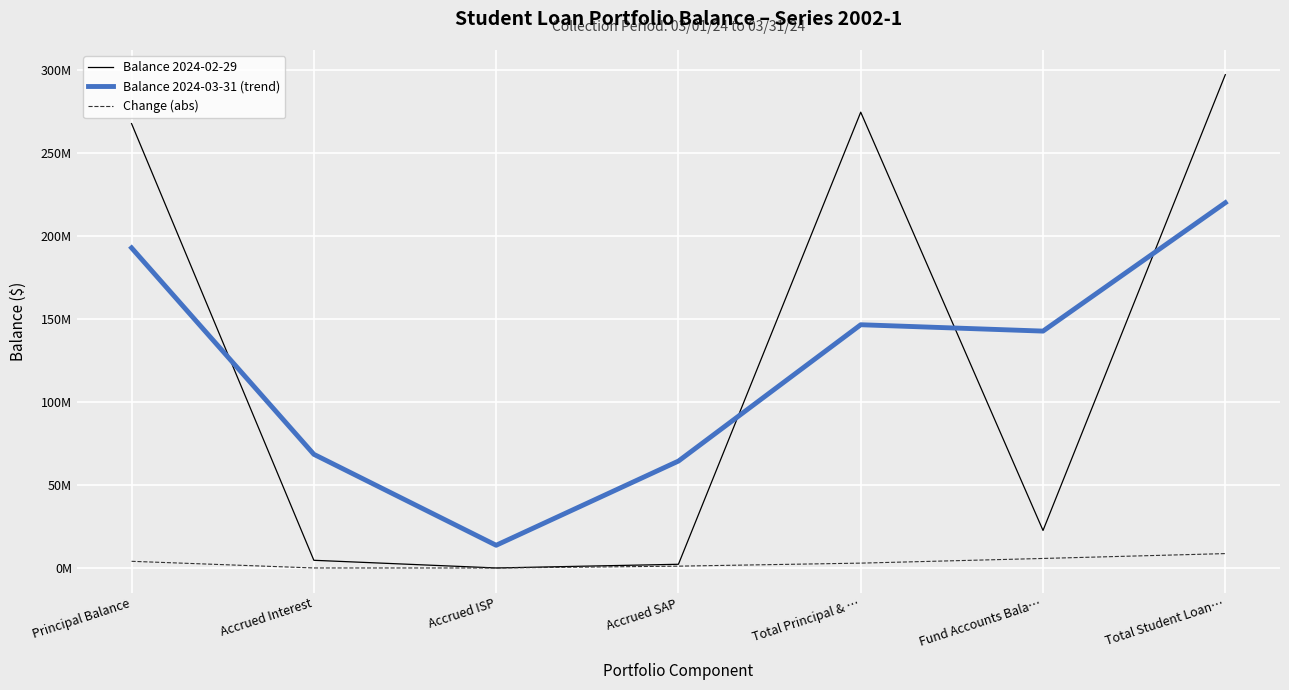

At which label does Balance 2024-02-29 reach its minimum?

Accrued ISP